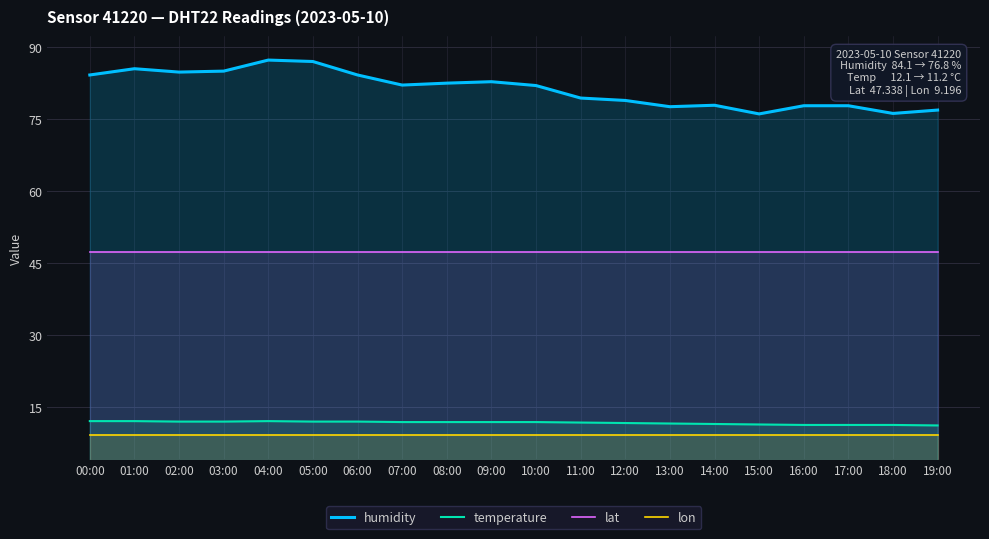

Which series has the widest spread of values?

humidity